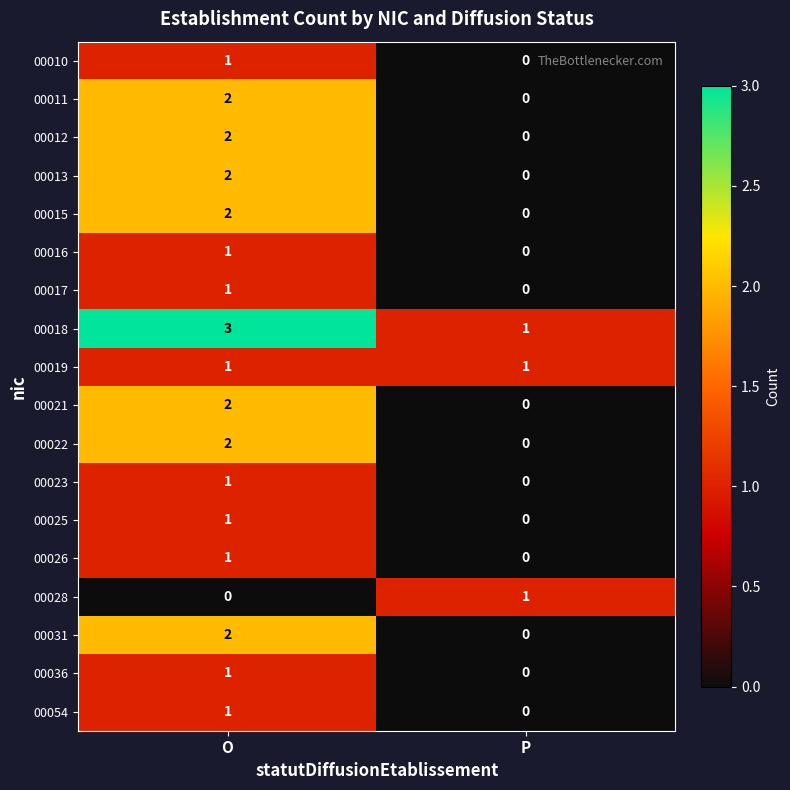

Which series has the largest total across all categories?

00018